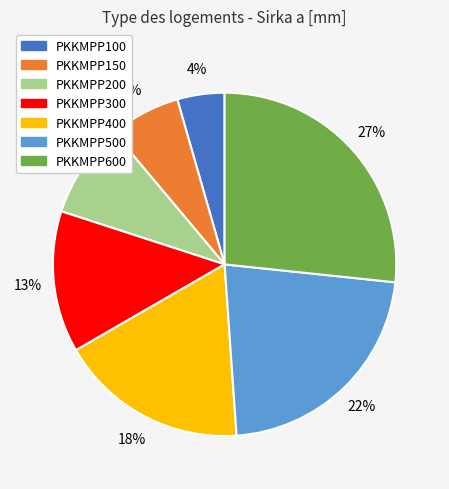

How many segments does this pie chart have?

7